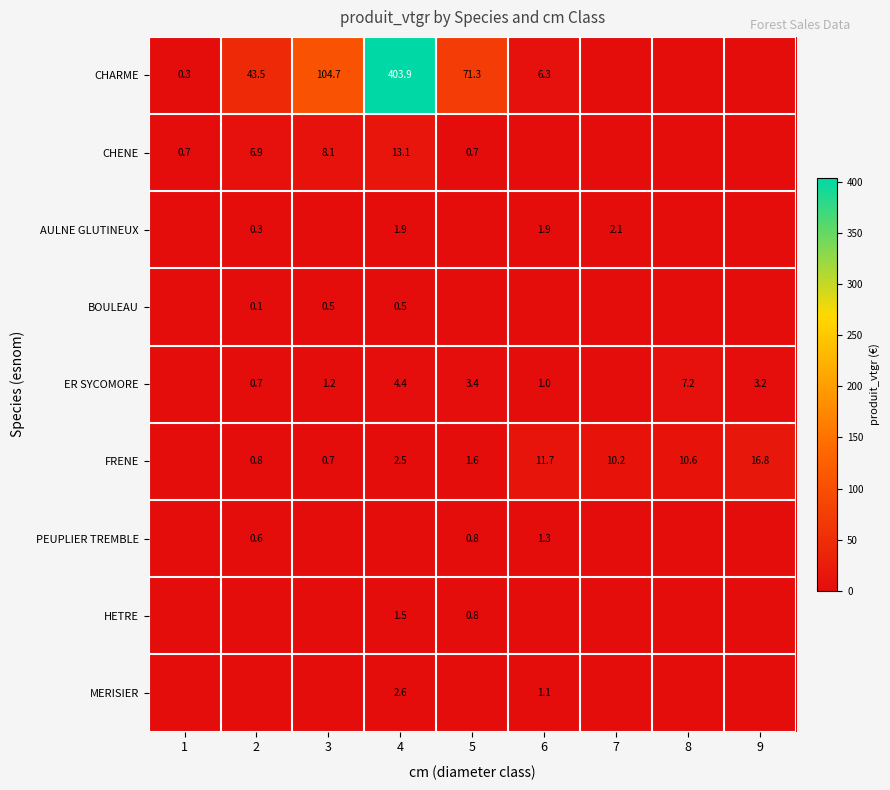

The value of MERISIER at 4 is 0.9. True or false?

False